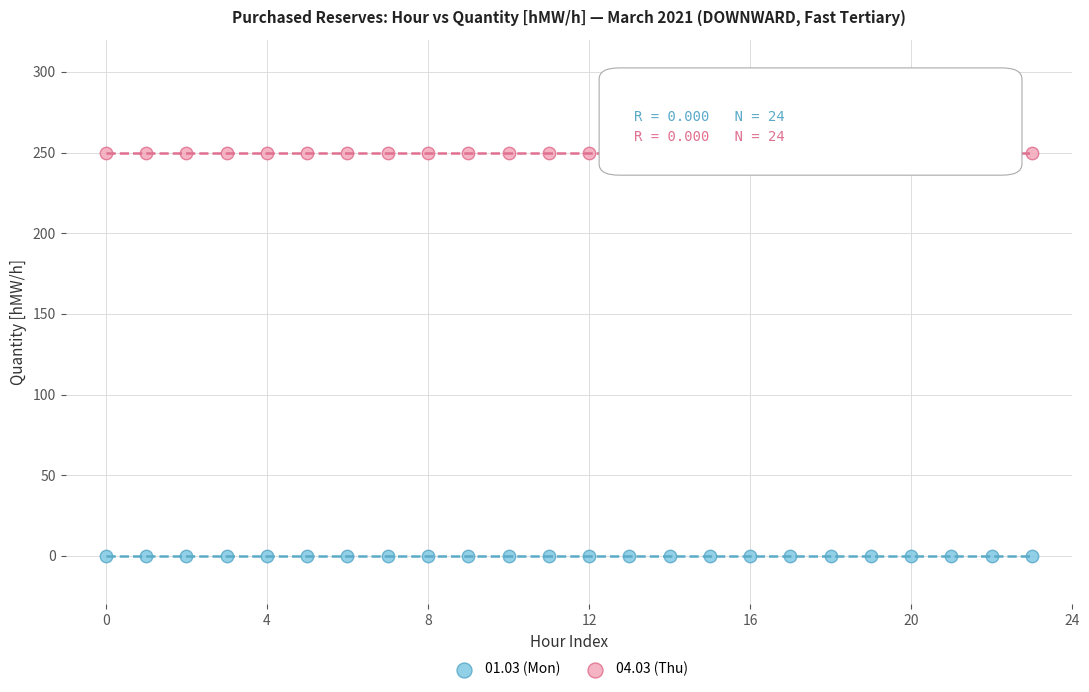

Which series contains the highest Y value?

04.03 (Thu)